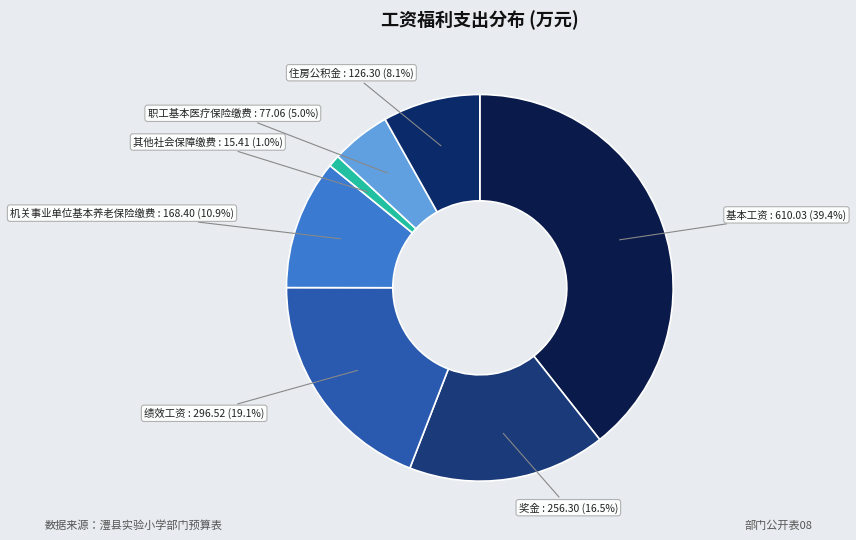

Does 绩效工资 represent more than half of the total?

No